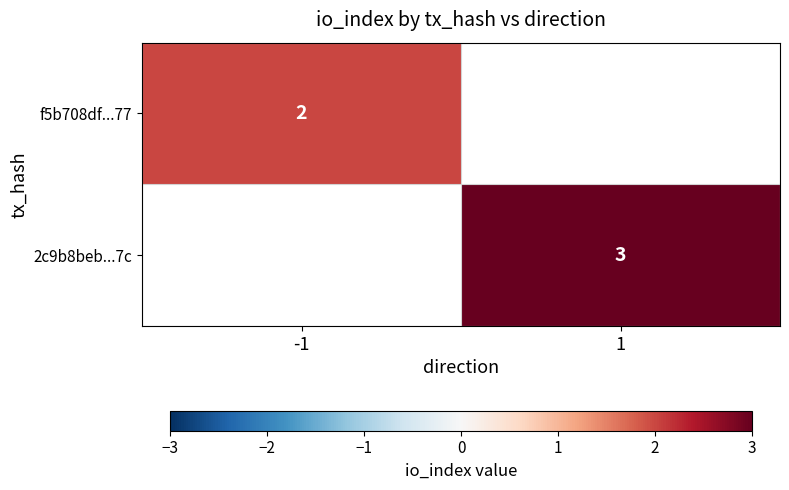

The value of f5b708df...77 at -1 is 4. True or false?

False